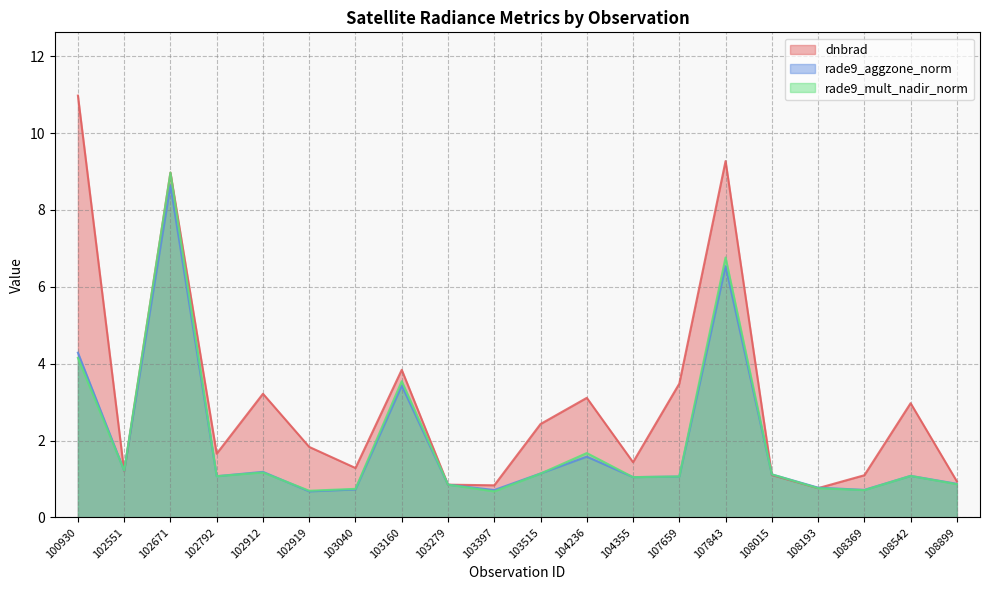

What is the difference between the rade9_aggzone_norm values at 100930 and 102551?

3.1